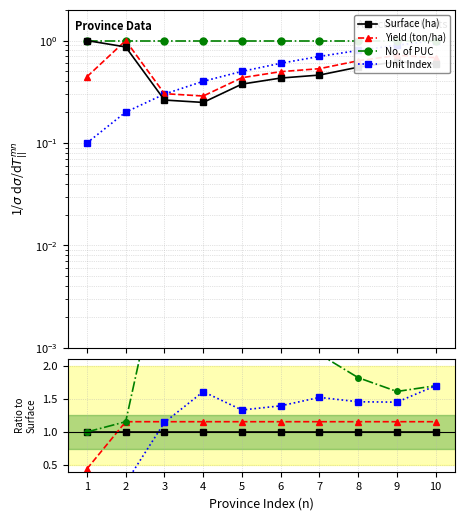

List the series in order of their peak value, lowest first.

Surface (ha), Yield (ton/ha), Unit Index, No. of PUC